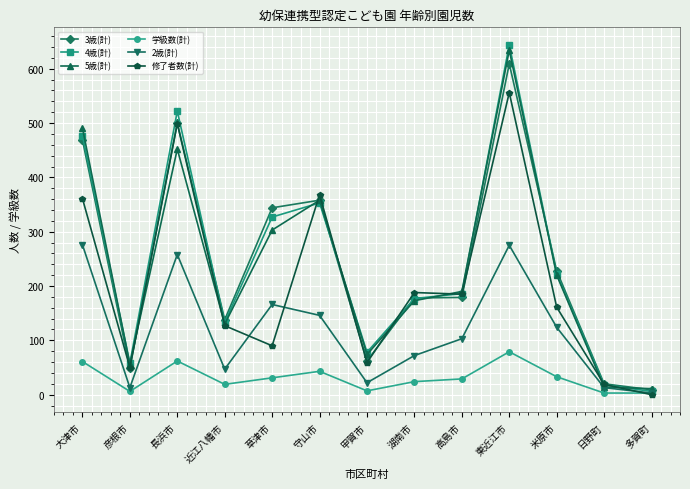

At which category is the sum across all series the highest?

東近江市